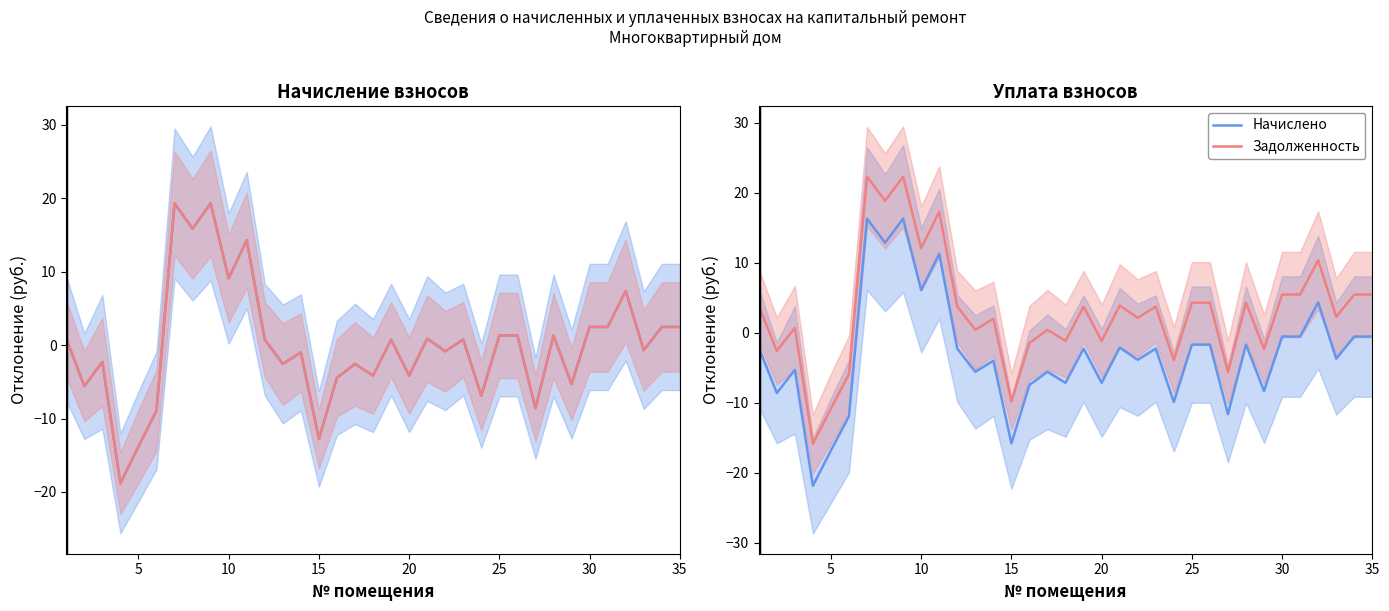

Reading right to left, what are all the values shown in this chart?

Начислено: -0.5	-0.5	-3.7	4.4	-0.5	-0.5	-8.3	-1.7	-11.6	-1.7	-1.7	-9.9	-2.2	-3.8	-2.1	-7.1	-2.2	-7.1	-5.6	-7.4	-15.8	-4.0	-5.6	-2.2	11.3	6.1	16.3	12.9	16.3	-11.9	-16.8	-21.8	-5.3	-8.6	-2.1
Задолженность: 5.5	5.5	2.3	10.4	5.5	5.5	-2.3	4.3	-5.6	4.3	4.3	-3.9	3.8	2.2	3.9	-1.1	3.8	-1.1	0.4	-1.4	-9.8	2.0	0.4	3.8	17.3	12.1	22.3	18.9	22.3	-5.9	-10.8	-15.8	0.7	-2.6	3.9